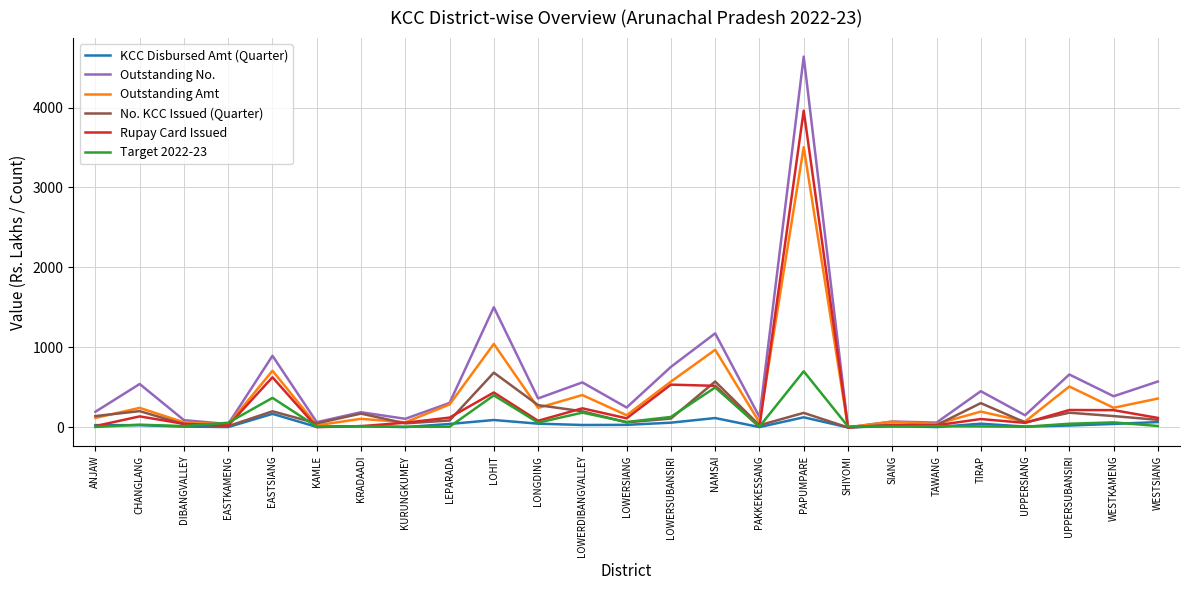

At which category is the sum across all series the highest?

PAPUMPARE